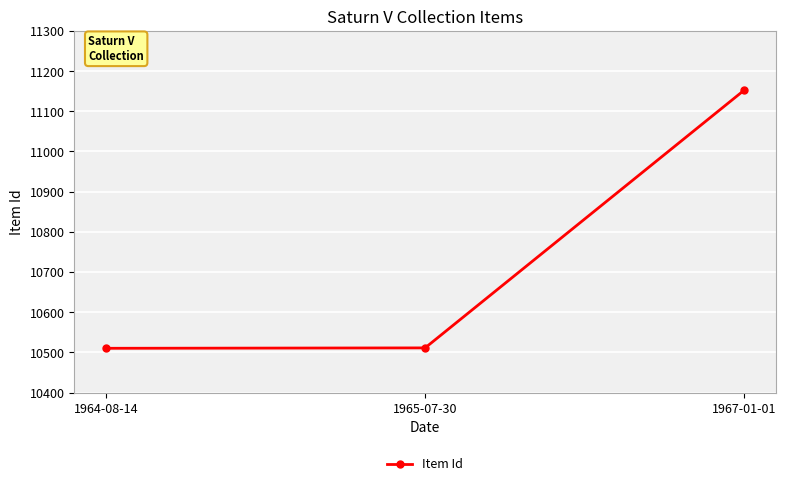

What is the average value?

10724